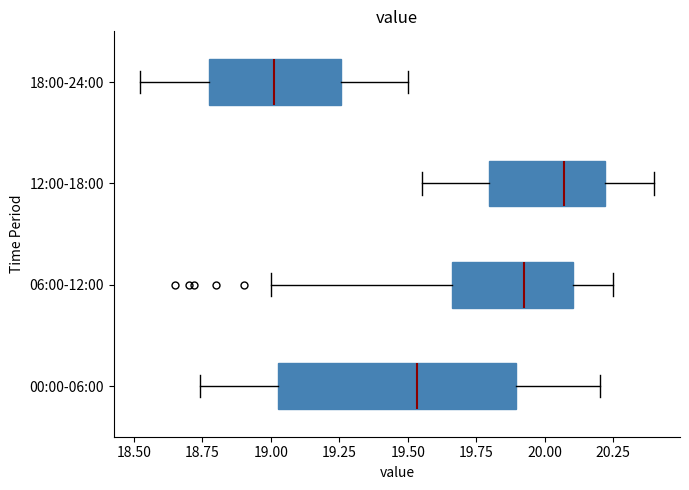

Which box has the furthest to the left median line?

18:00-24:00